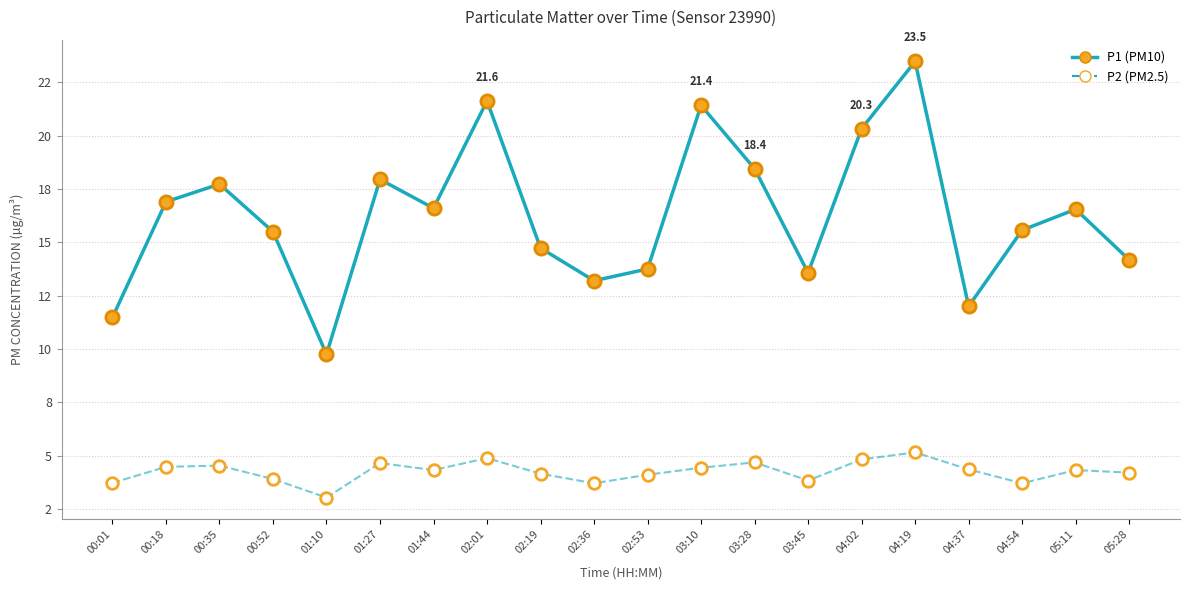

At which category is the sum across all series the highest?

04:19